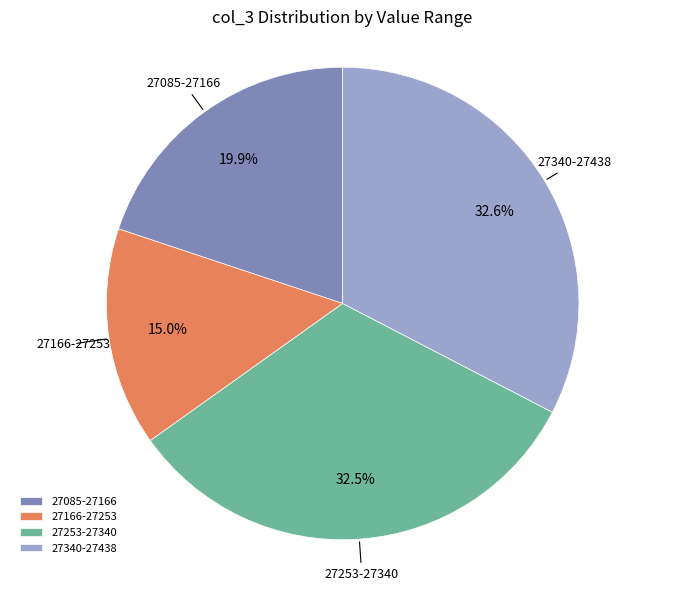

How many slices are in this pie chart?

4